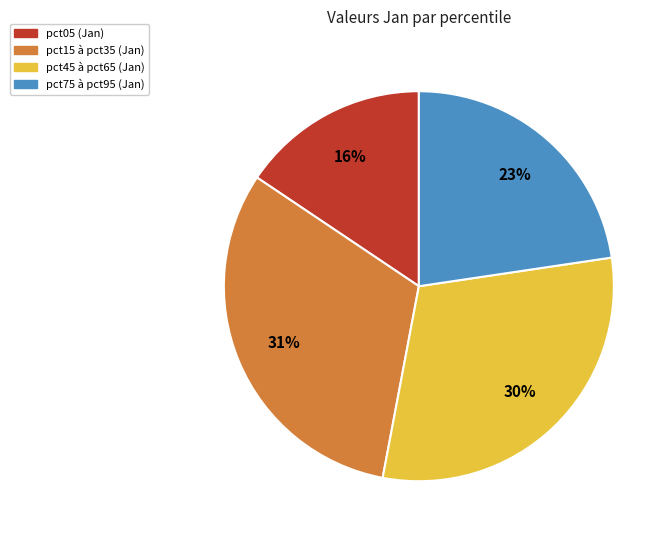

Is there any slice that represents more than half of the pie?

No